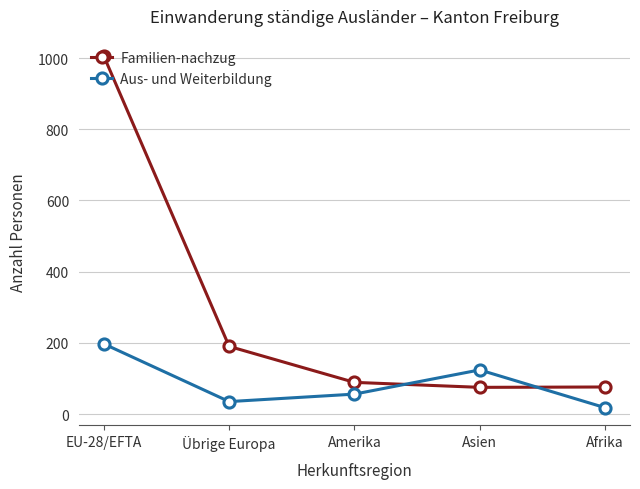

What position from the right is Amerika?

3